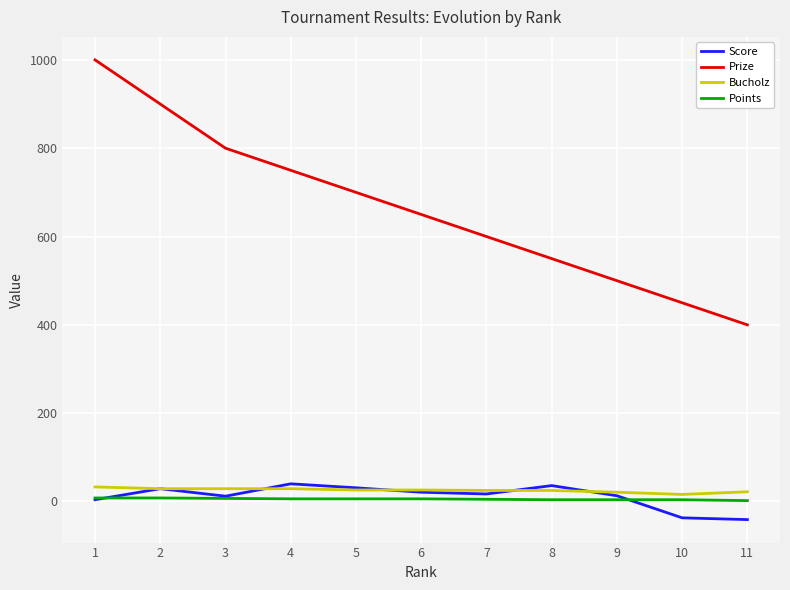

What is the sum of the Points values at 7 and 2?

13